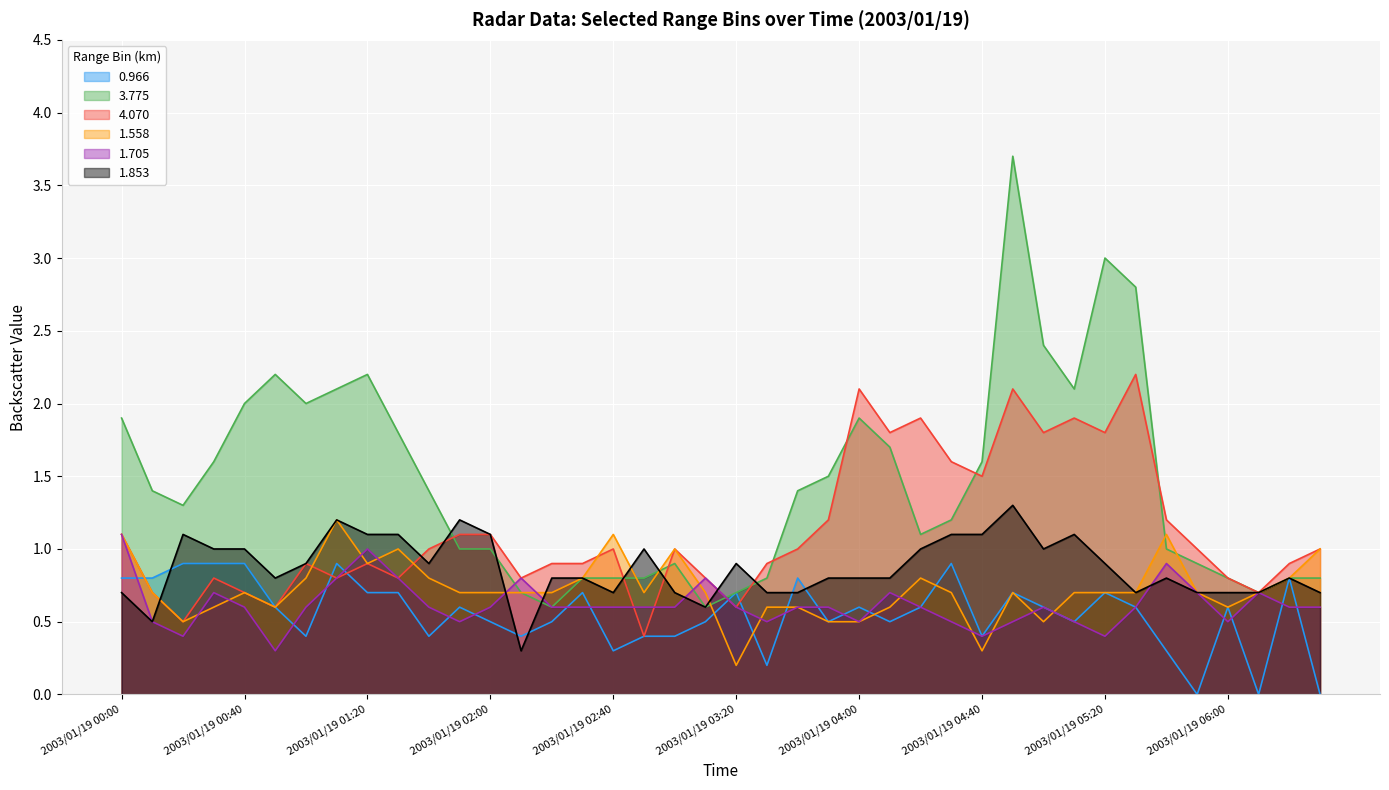

What is the sum of the 0.966 values at 2003/01/19 00:30 and 2003/01/19 04:50?

1.6